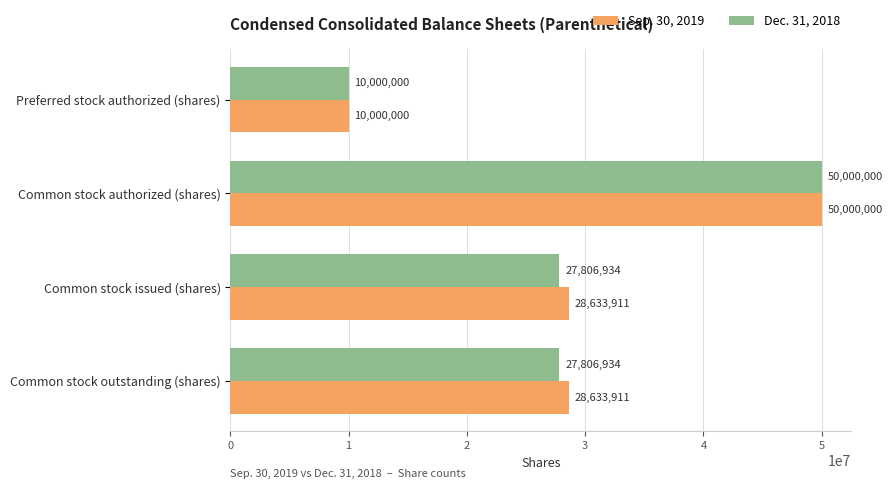

Read the Sep. 30, 2019 value at Common stock outstanding (shares), to the nearest 10.

28633910